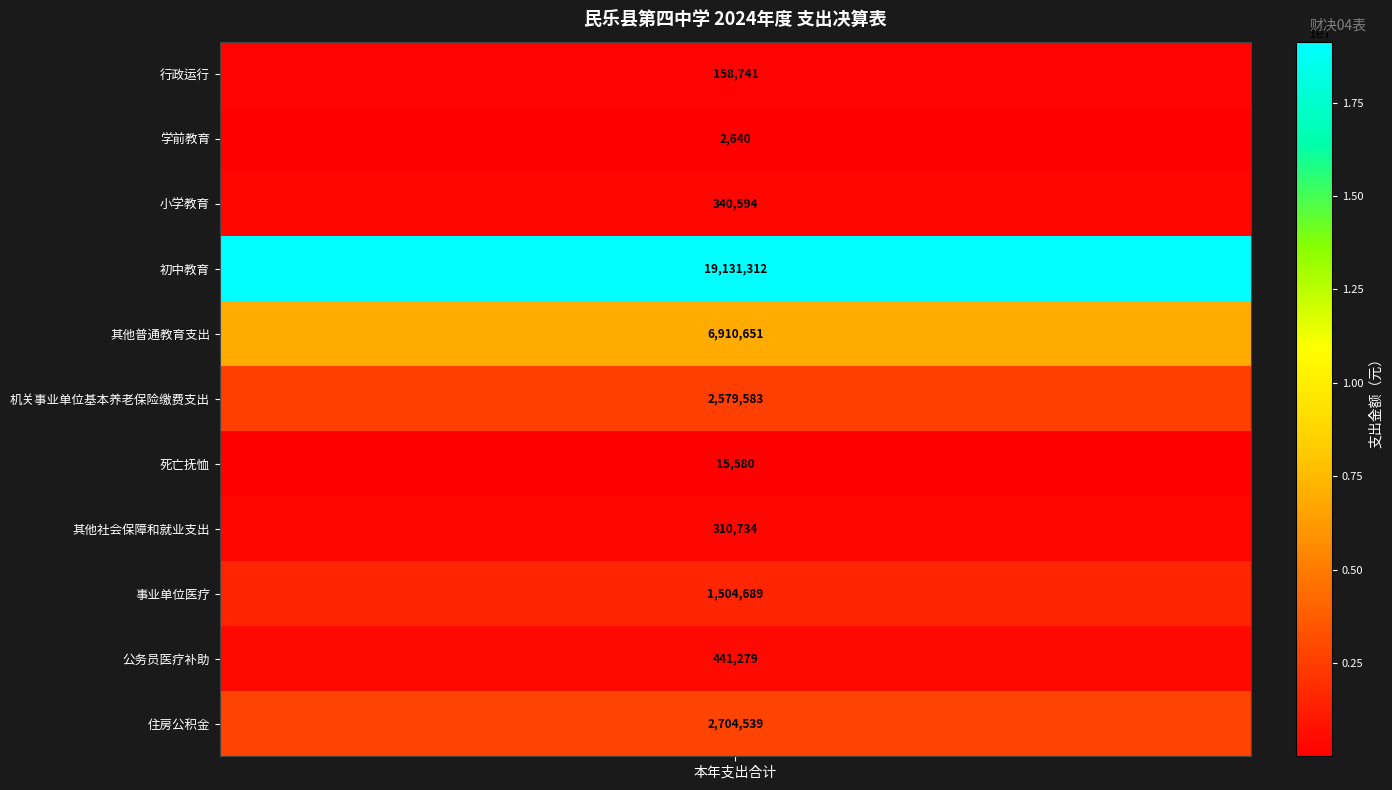

Rank the categories by value from lowest to highest.

学前教育, 死亡抚恤, 行政运行, 其他社会保障和就业支出, 小学教育, 公务员医疗补助, 事业单位医疗, 机关事业单位基本养老保险缴费支出, 住房公积金, 其他普通教育支出, 初中教育